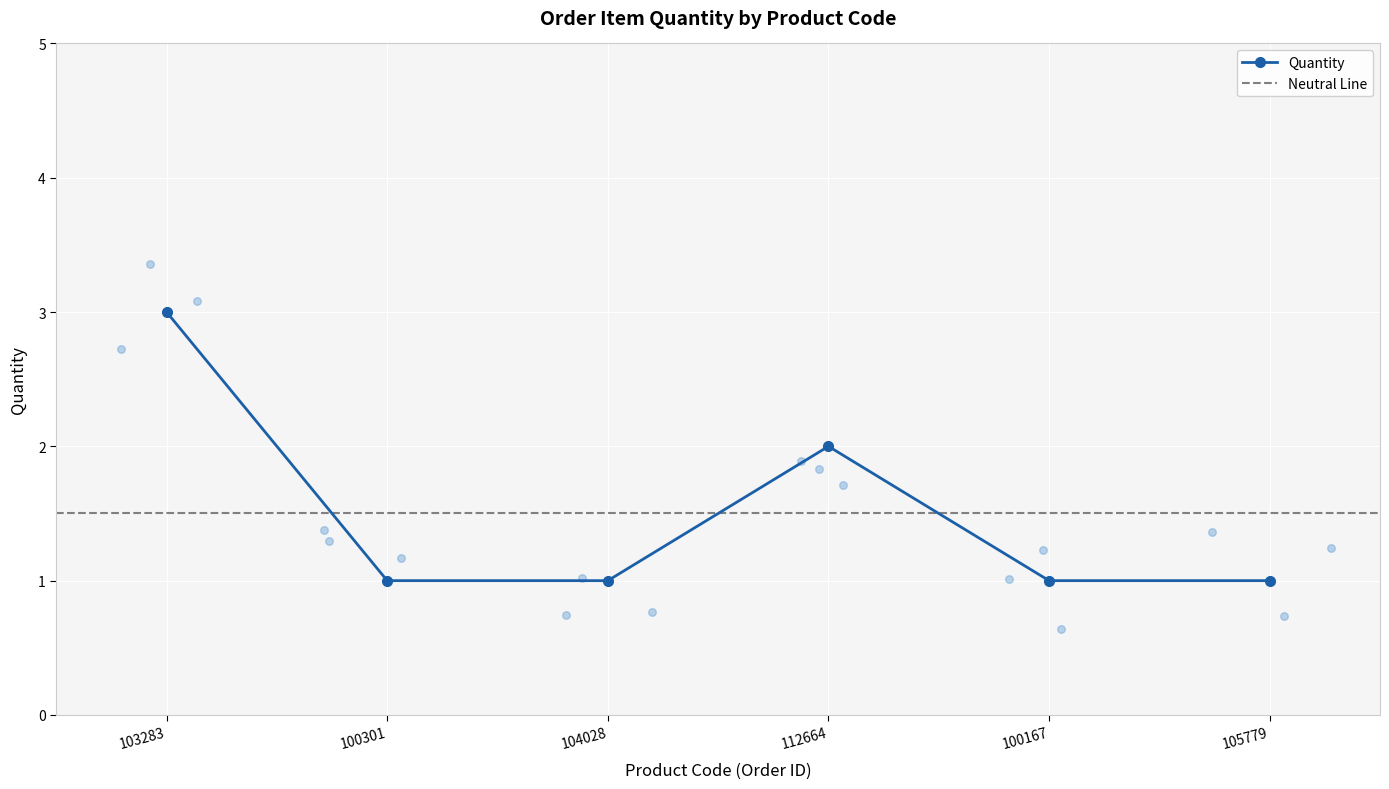

What is the change in value from 104028 to 112664?

+1